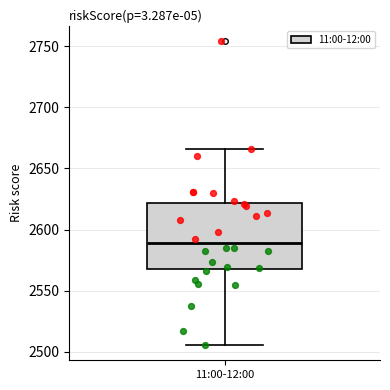

Transcribe this box plot: give where the median line is, the range the box spans, and where the two whiskers end, as read against the y-axis. The values are not printed on the chart, so give them approximately, as read against the axis.

median 2590, box 2570 to 2620, whiskers 2505 to 2665